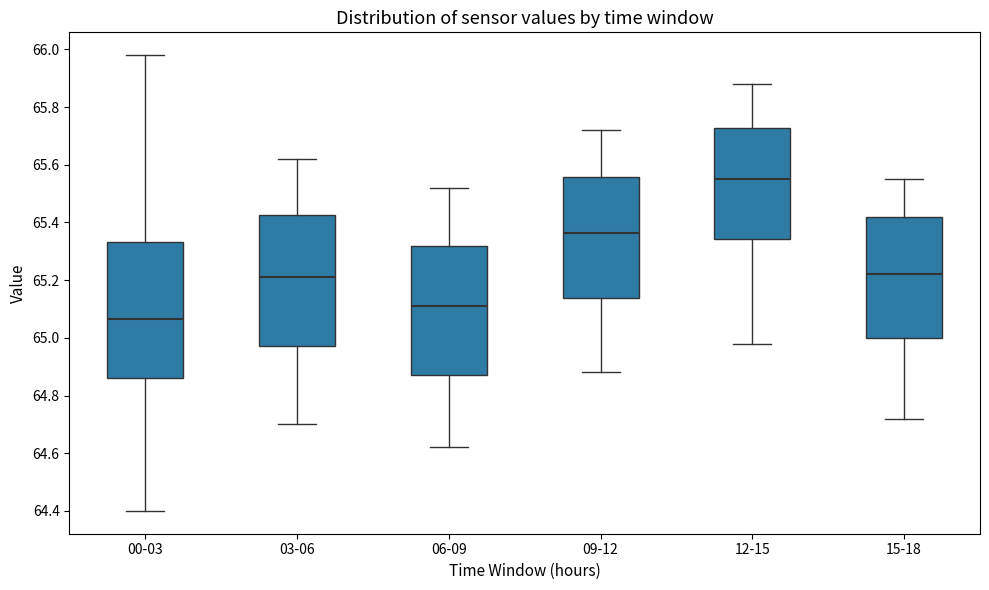

Reading left to right, read every box against the y-axis: the position of its median line, the range the box covers, and the ends of its whiskers. The values are not printed on the chart, so give them approximately, as read against the axis.

00-03: median 65.06, box 64.86 to 65.34, whiskers 64.40 to 65.98
03-06: median 65.22, box 64.98 to 65.42, whiskers 64.70 to 65.62
06-09: median 65.12, box 64.88 to 65.32, whiskers 64.62 to 65.52
09-12: median 65.36, box 65.14 to 65.56, whiskers 64.88 to 65.72
12-15: median 65.56, box 65.34 to 65.72, whiskers 64.98 to 65.88
15-18: median 65.22, box 65.00 to 65.42, whiskers 64.72 to 65.56